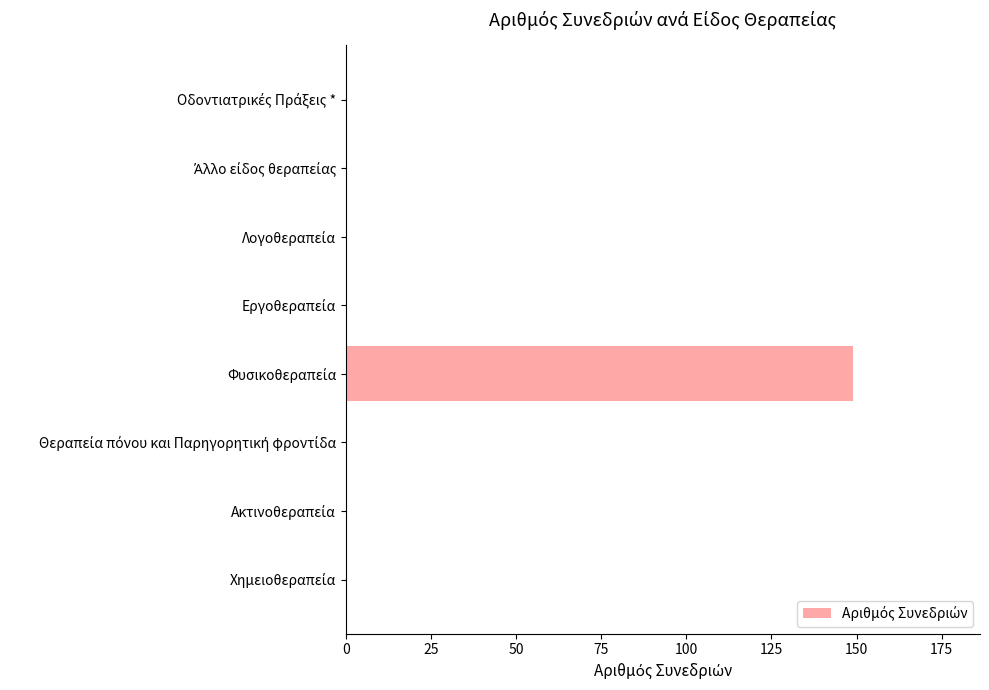

What is the greatest value displayed?

149